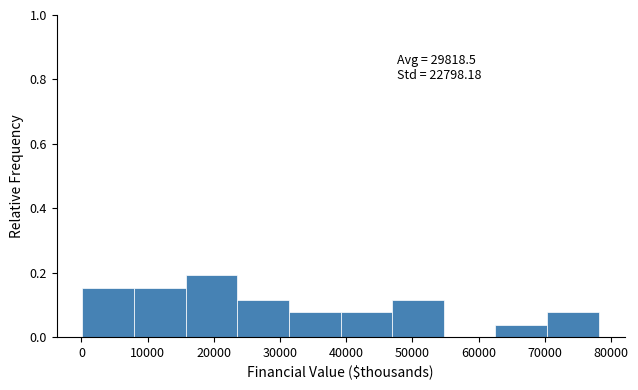

Which range on the x-axis has the tallest bar?

16000 to 24000